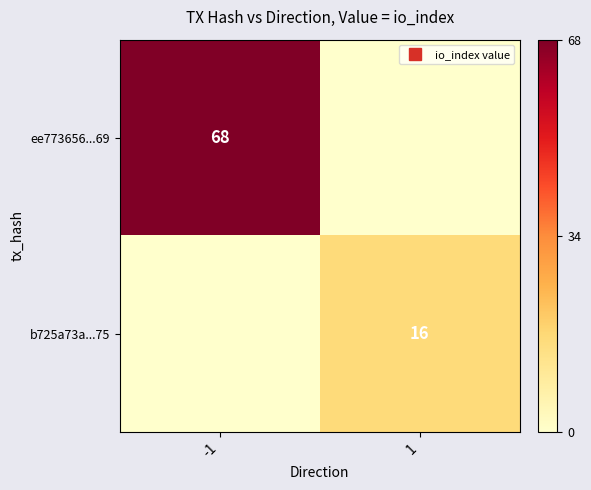

True or false: ee773656...69 has a value of 47 at -1.

False